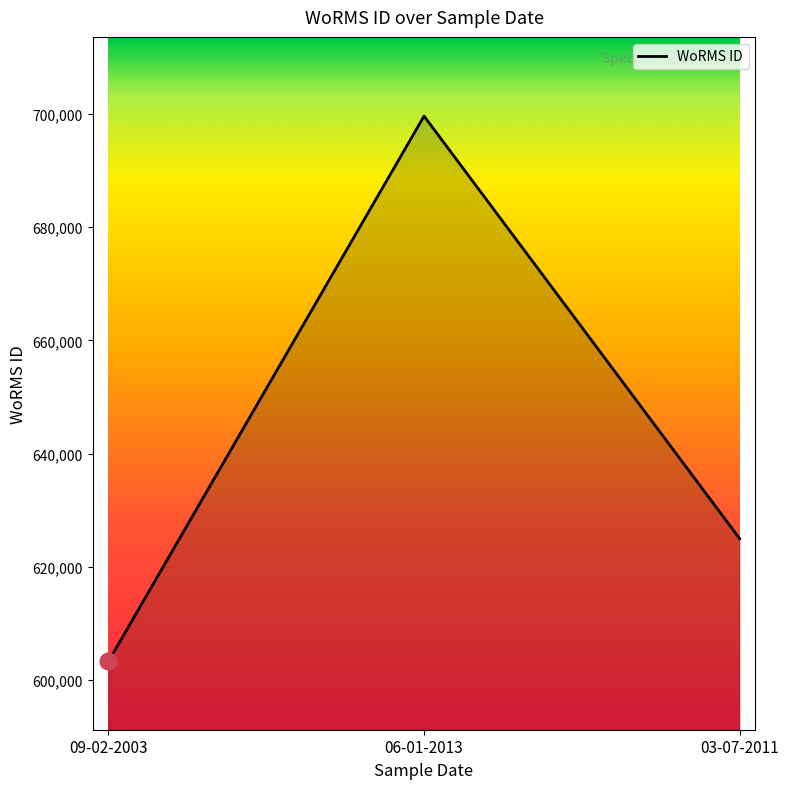

What is the average value?

642629